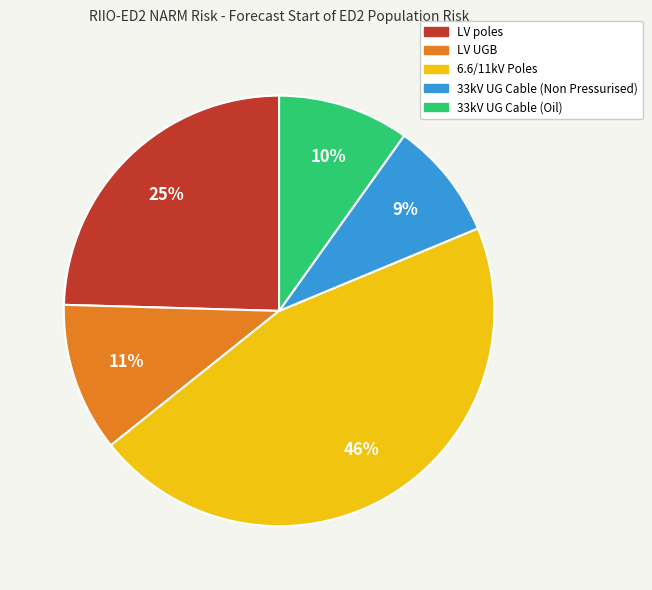

Count the number of slices in the pie.

5